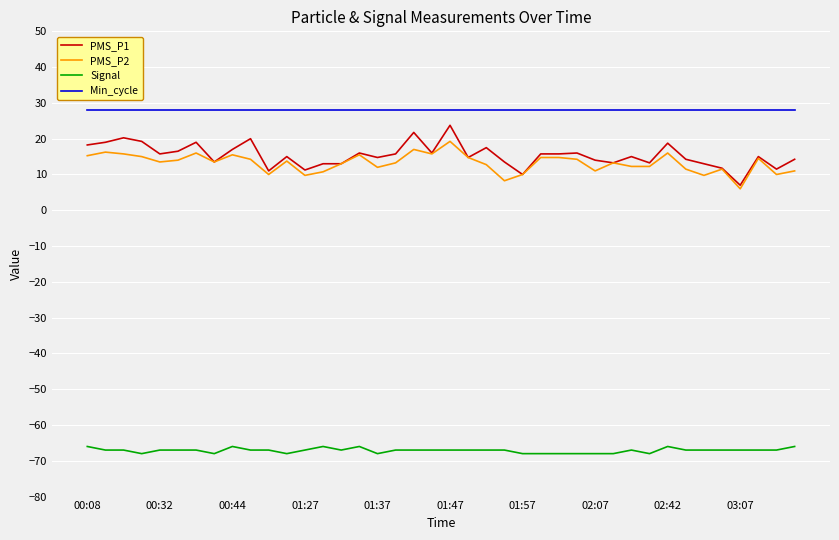

True or false: PMS_P1 and Min_cycle intersect in this chart.

False